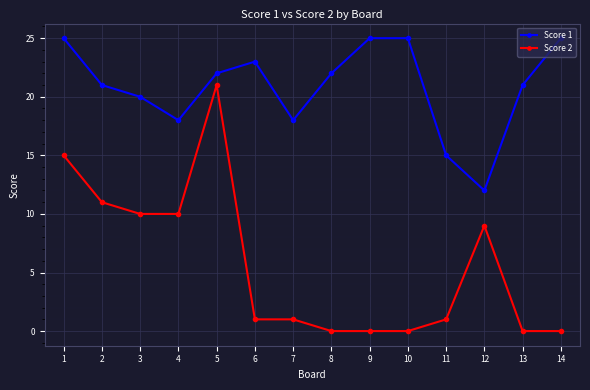

At which label does Score 2 reach its peak?

5